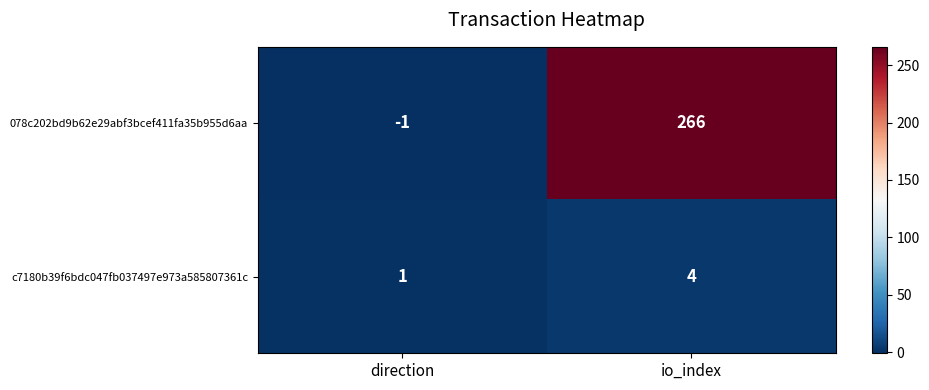

What is the maximum value shown in the chart?

266